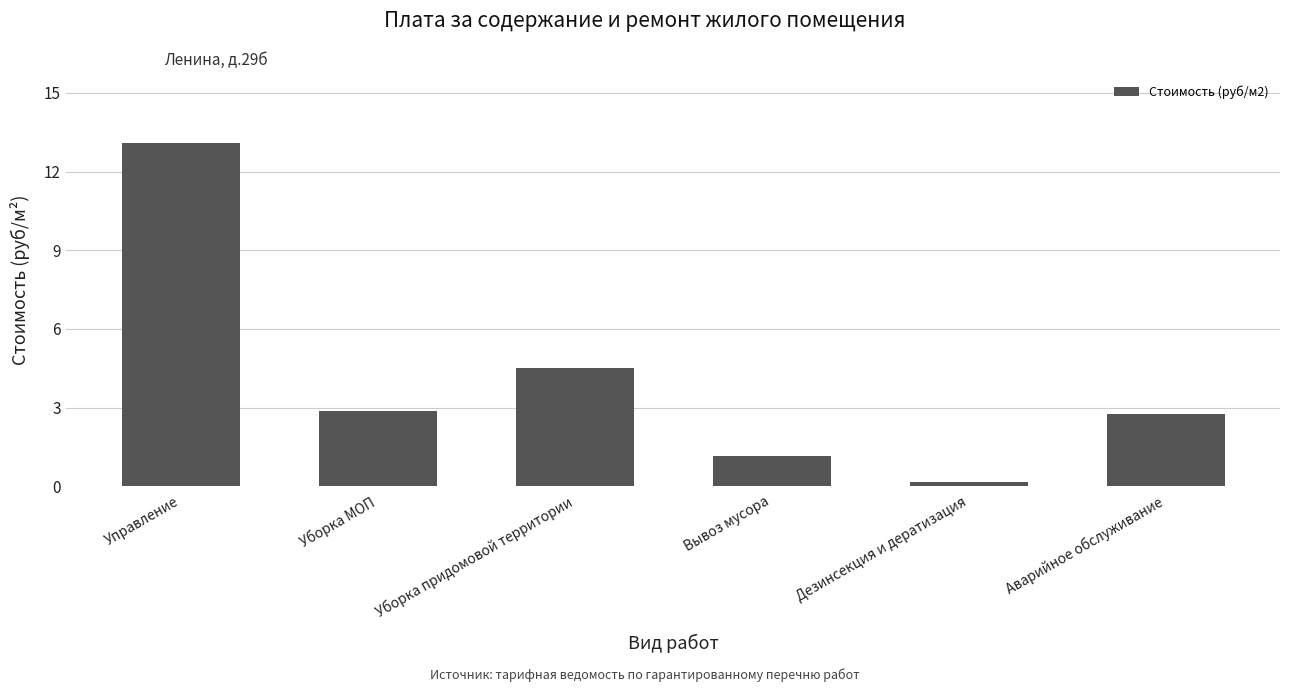

What is the label of the 6th bar from the left?

Аварийное обслуживание